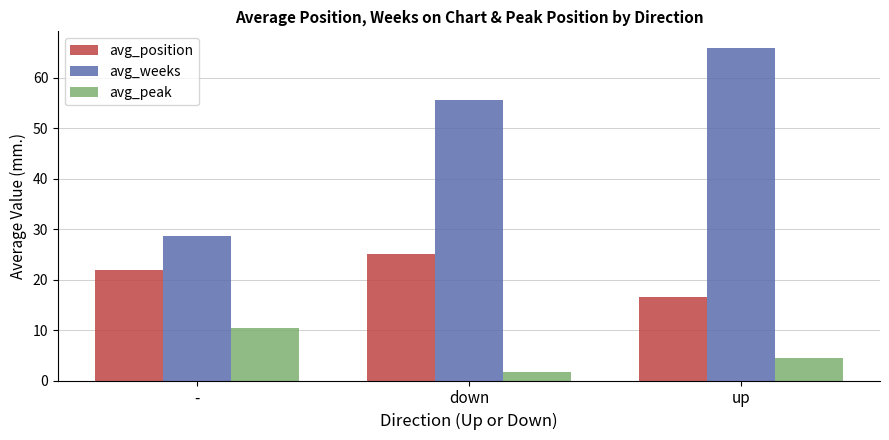

The avg_weeks series shows 65.9 at up. True or false?

True